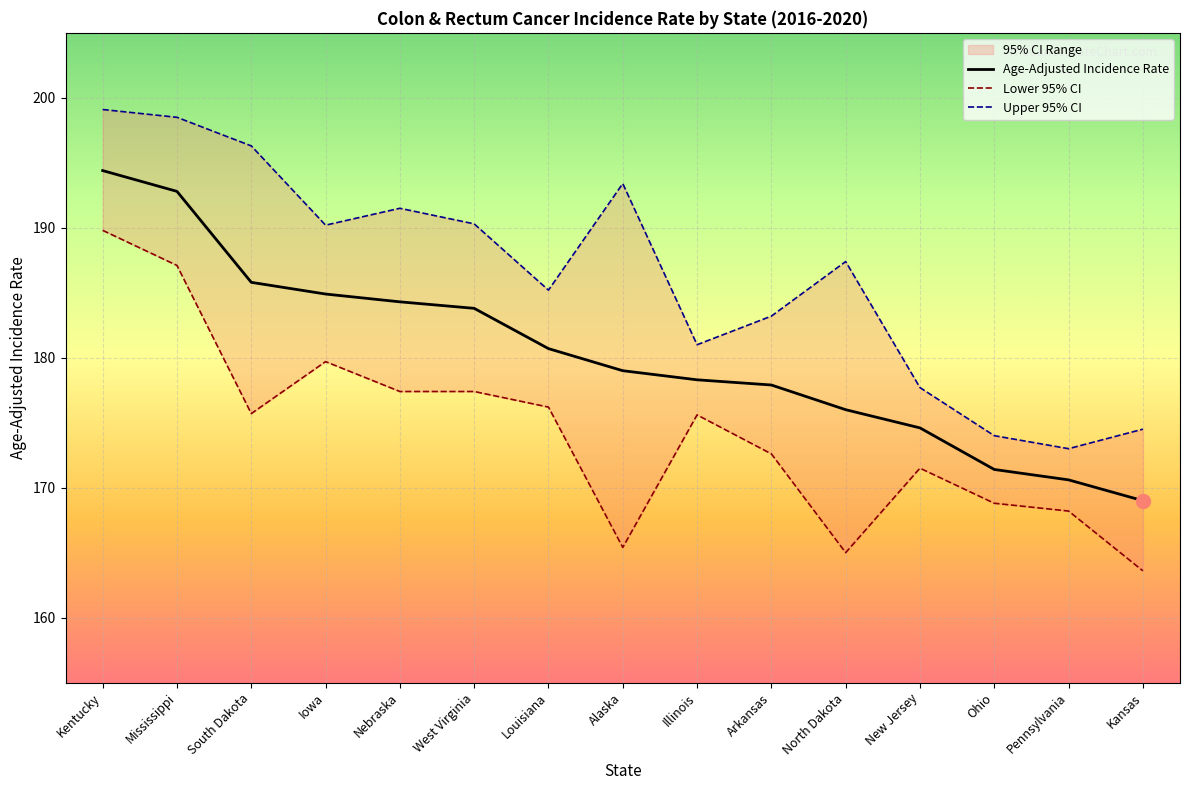

What value does the Age-Adjusted Incidence Rate series have at Alaska?

179.0